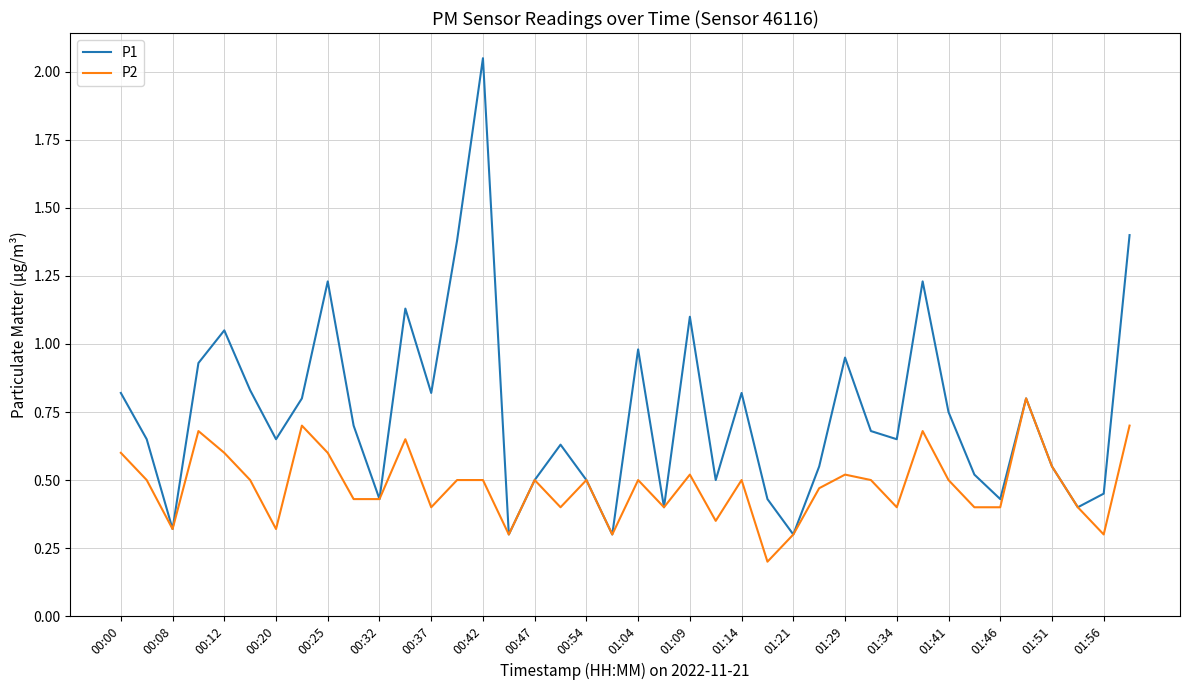

Which series has the largest total across all categories?

P1